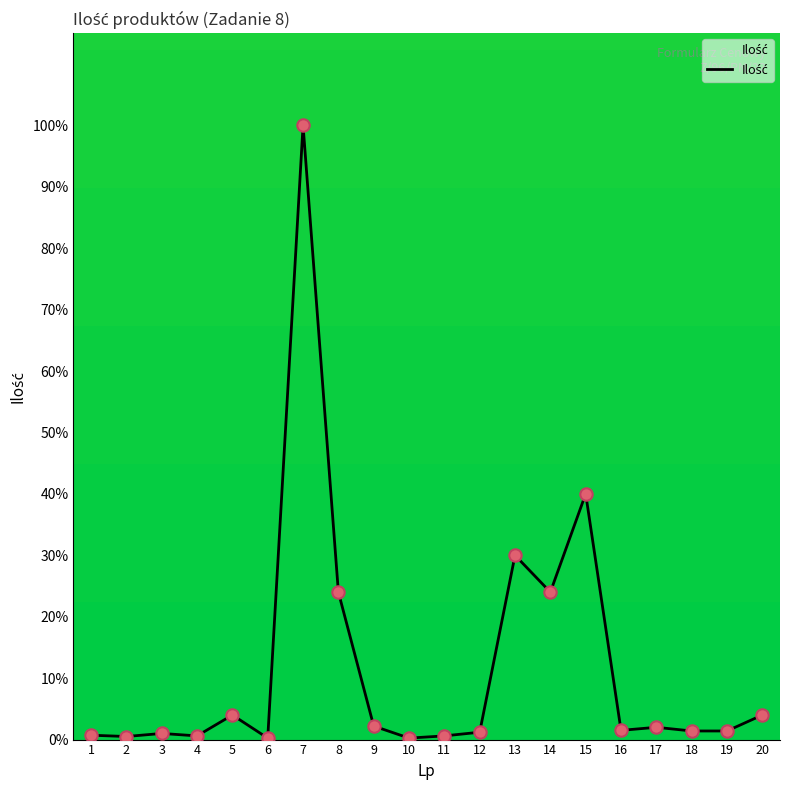

What is the change in value from 7 to 20?

-96.0